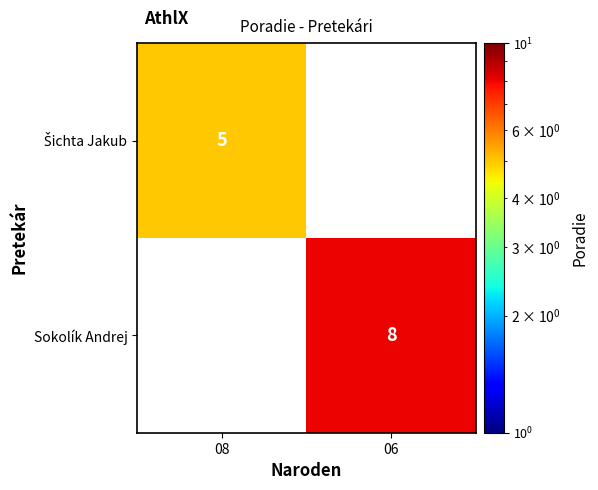

How many distinct data groups are displayed?

2